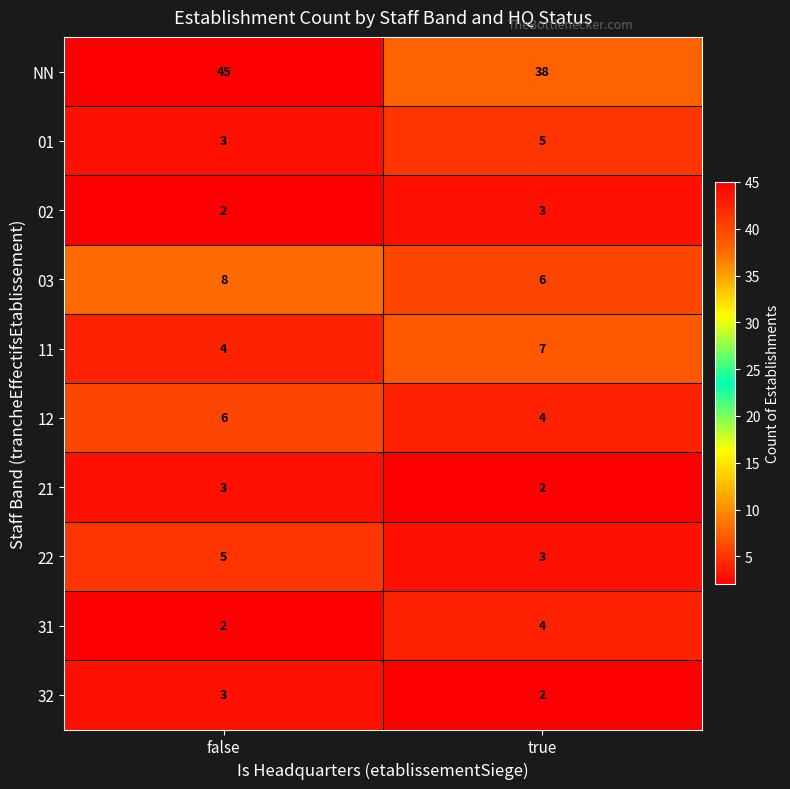

At which category is the sum across all series the highest?

false